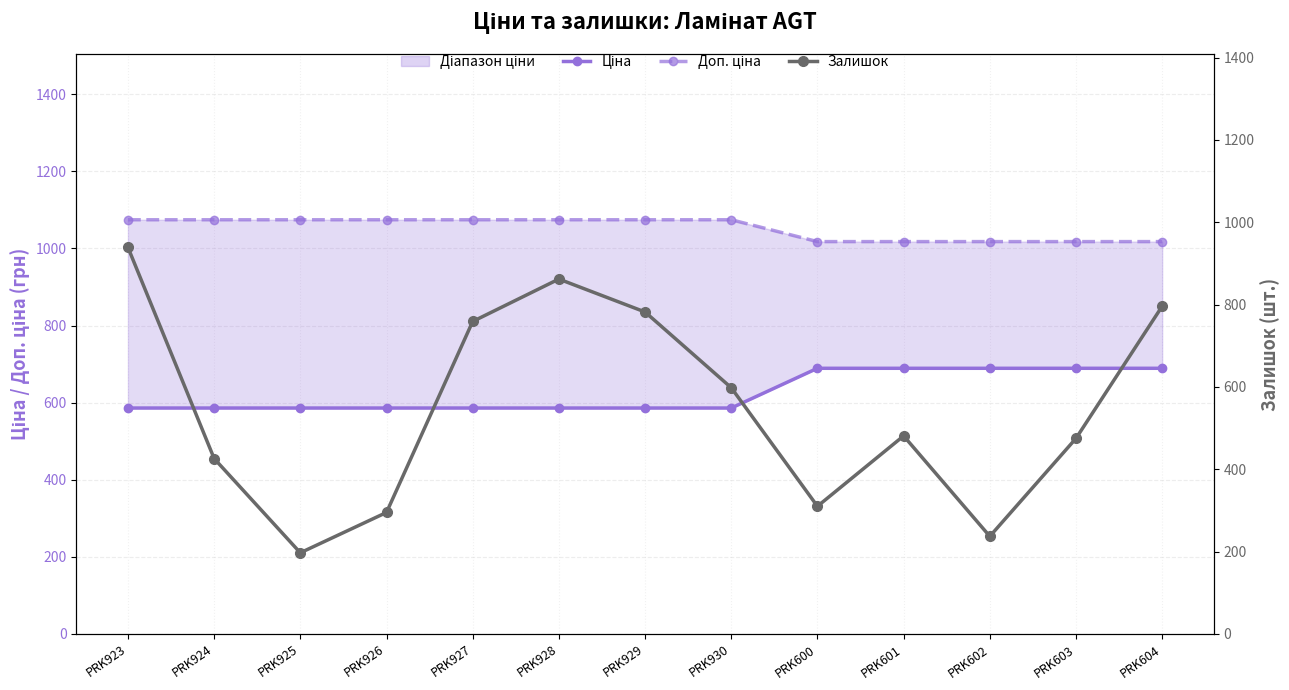

In Залишок, how many points are higher than both neighbors (excluding endpoints)?

2